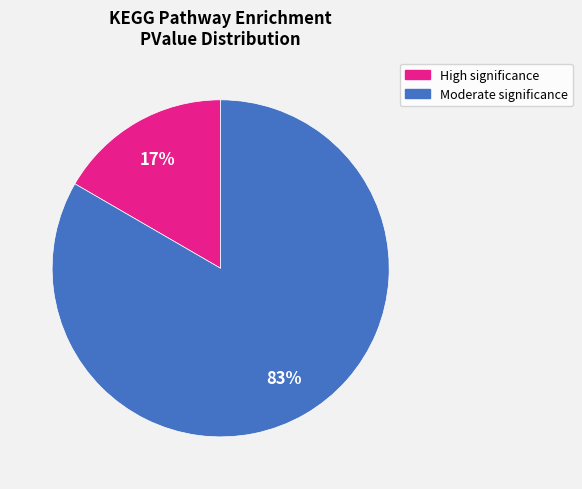

Count the number of slices in the pie.

2